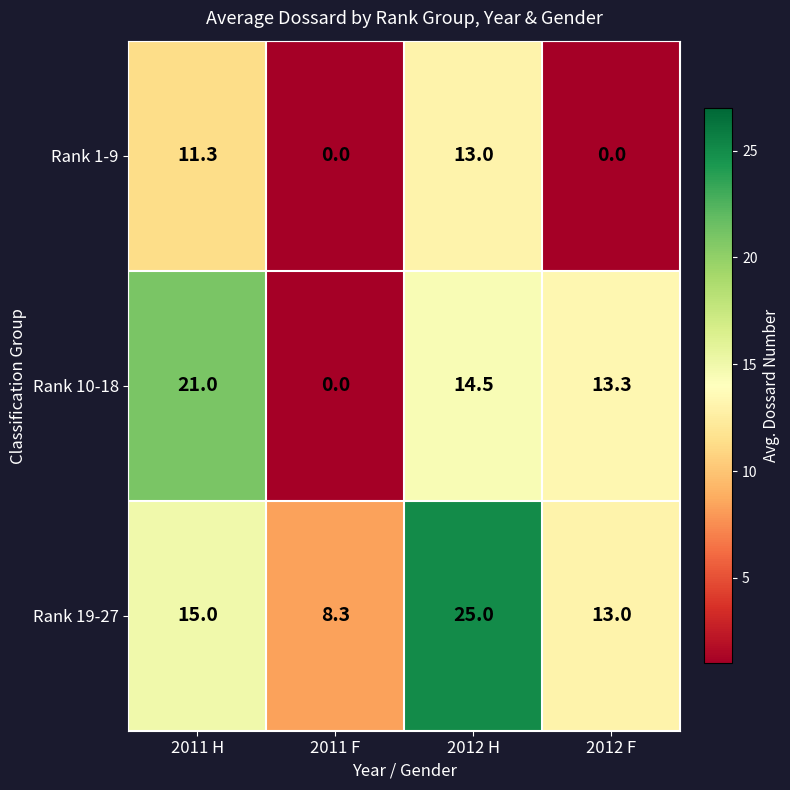

Where is Rank 1-9 nearest to the value 6?

2011 H